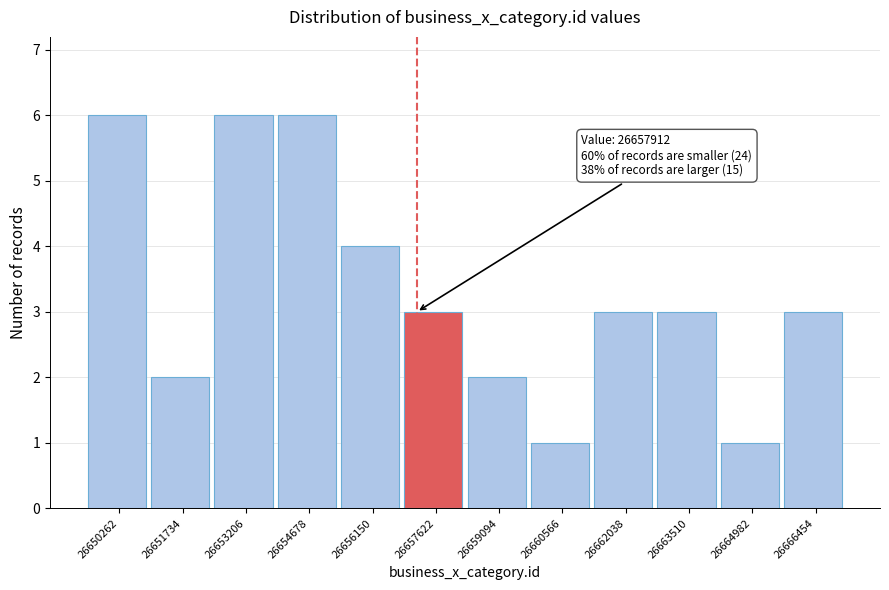

Reading left to right, transcribe all the data shown in this chart.

6	2	6	6	4	3	2	1	3	3	1	3